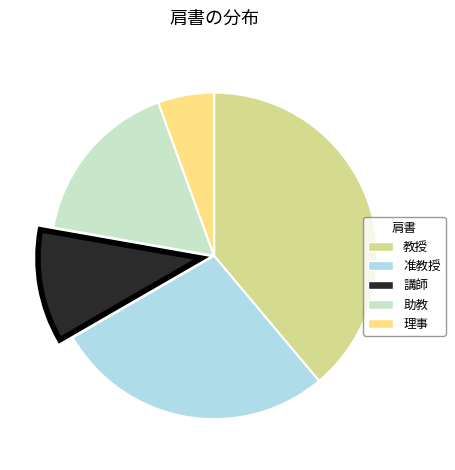

Is there any slice that represents more than half of the pie?

No